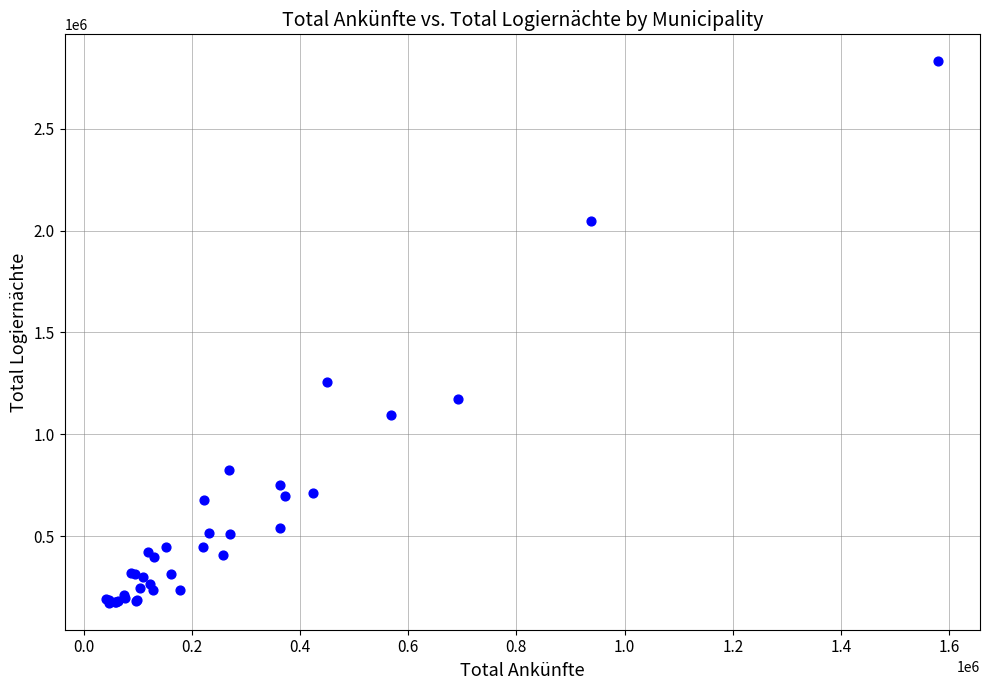

What Y value in the scatter plot is closest to 1502283?

1256511